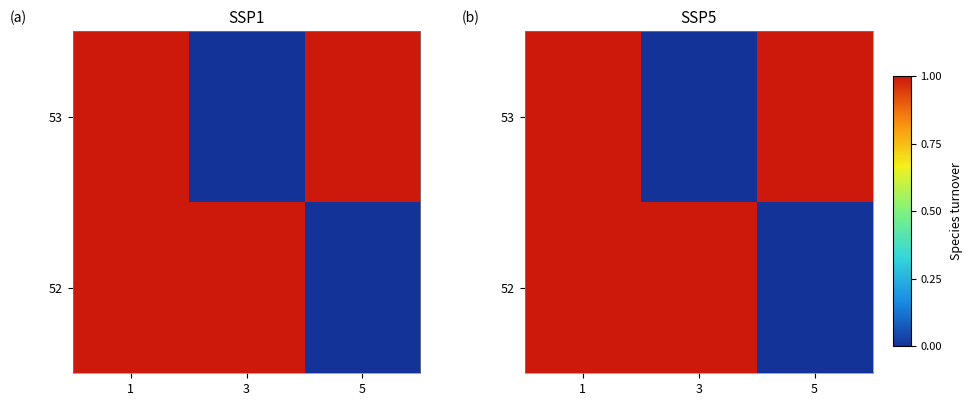

True or false: 53 has a value of 0 at 1.

False